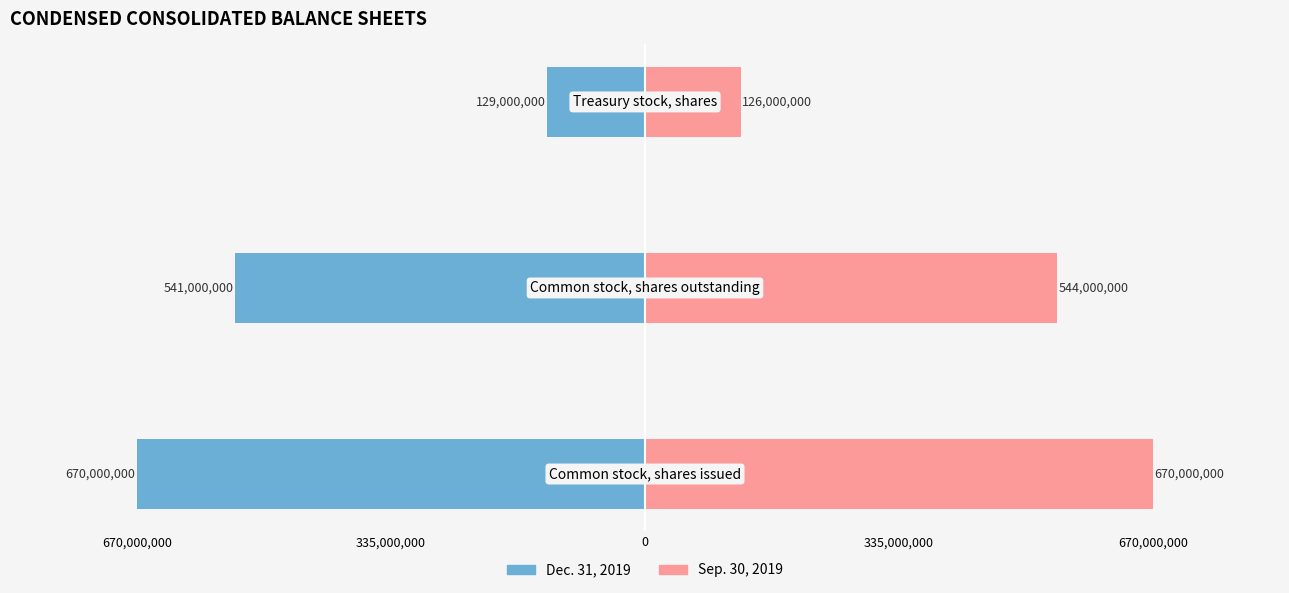

What is the label of the 1st bar from the left?

670,000,000